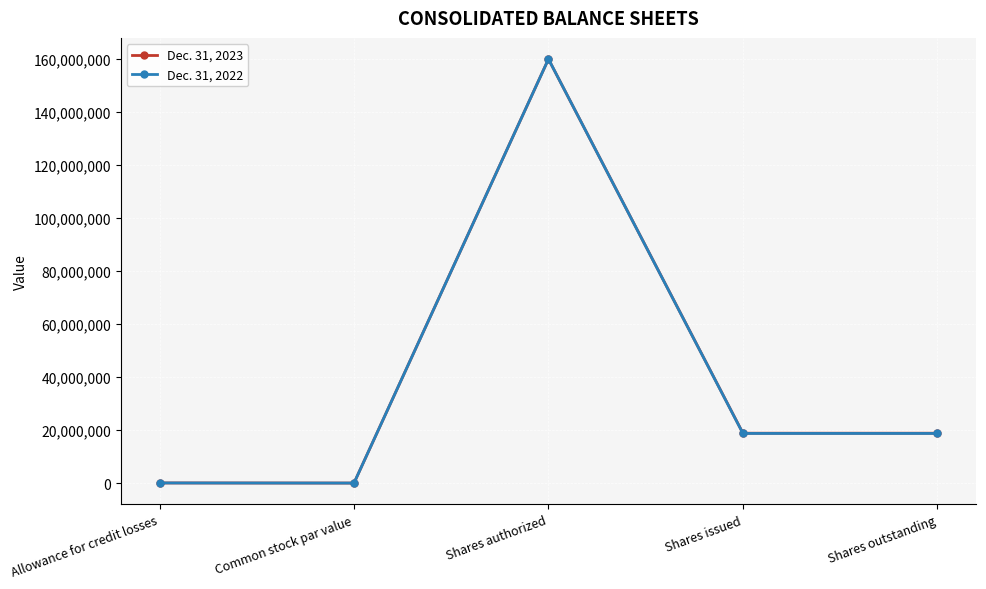

What is the label of the 2nd point from the right?

Shares issued